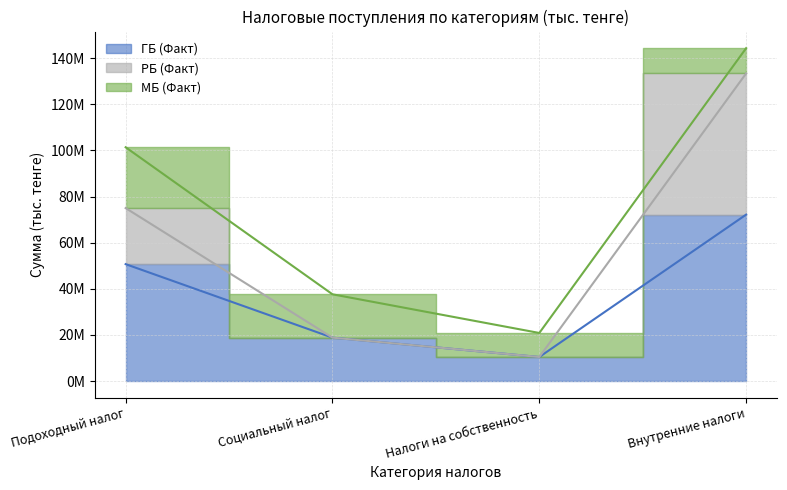

What is the label of the 4th point from the right?

Подоходный налог